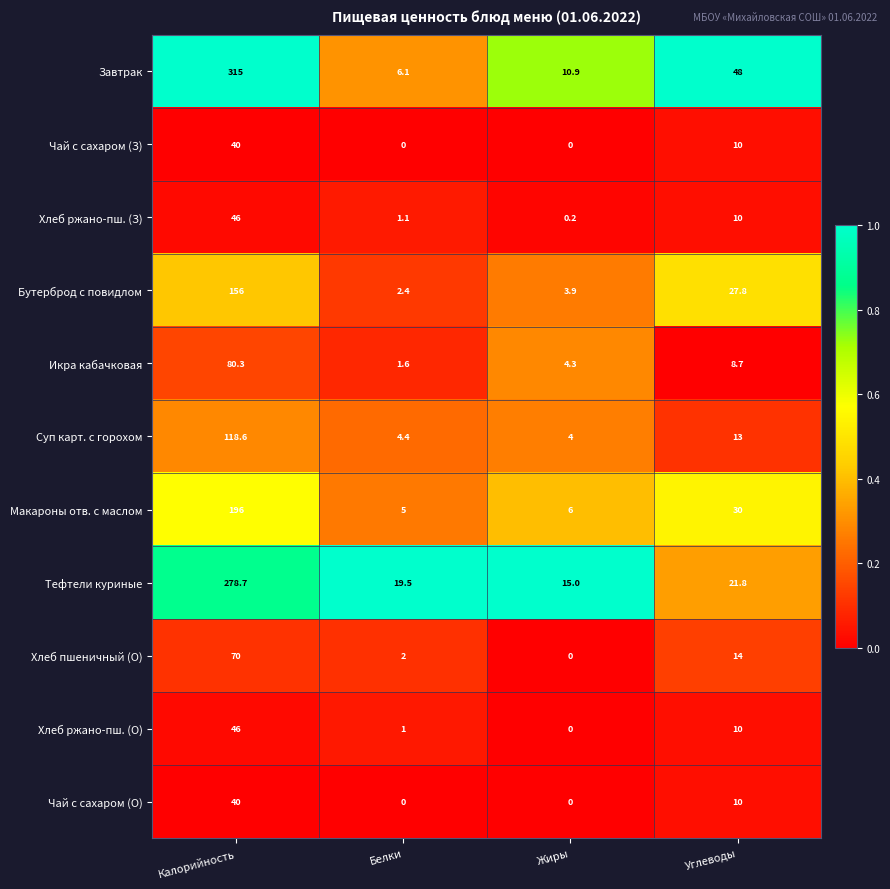

Is it true that Макароны отв. с маслом equals 42.1 at Углеводы?

False